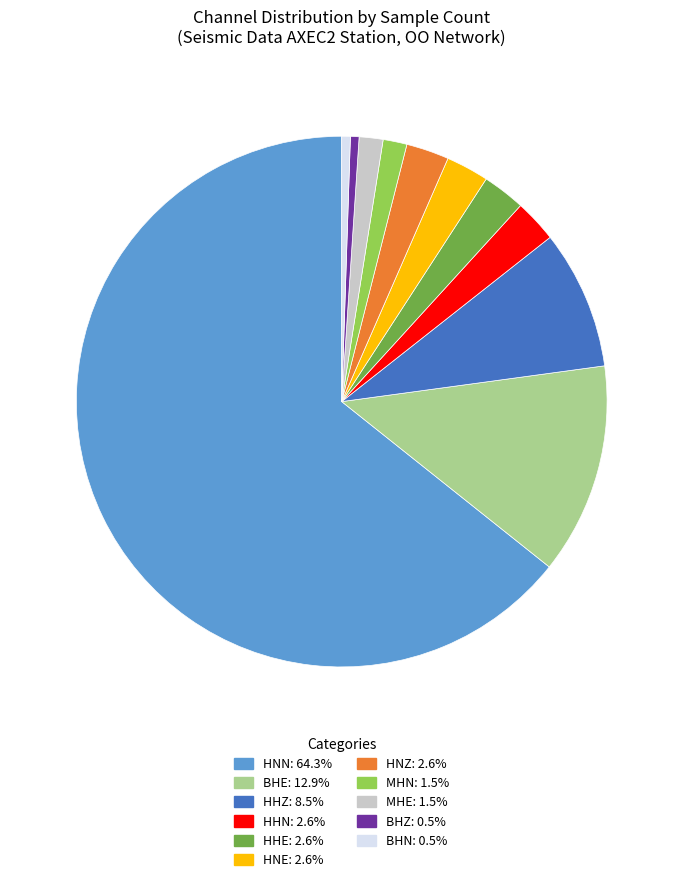

Does any single category account for the majority?

Yes